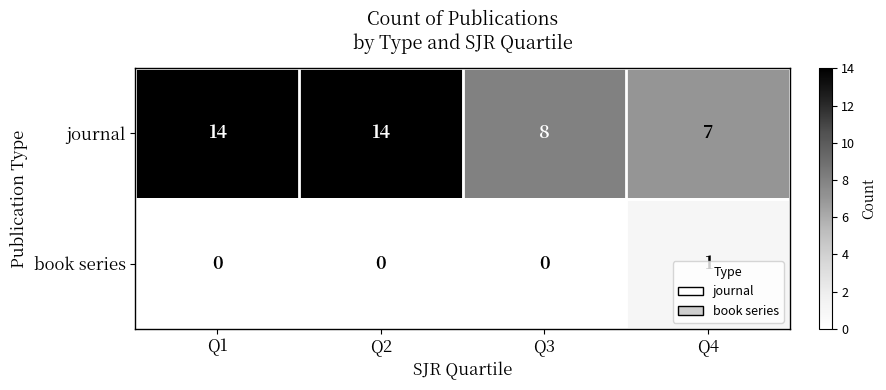

True or false: journal has a value of 21 at Q2.

False